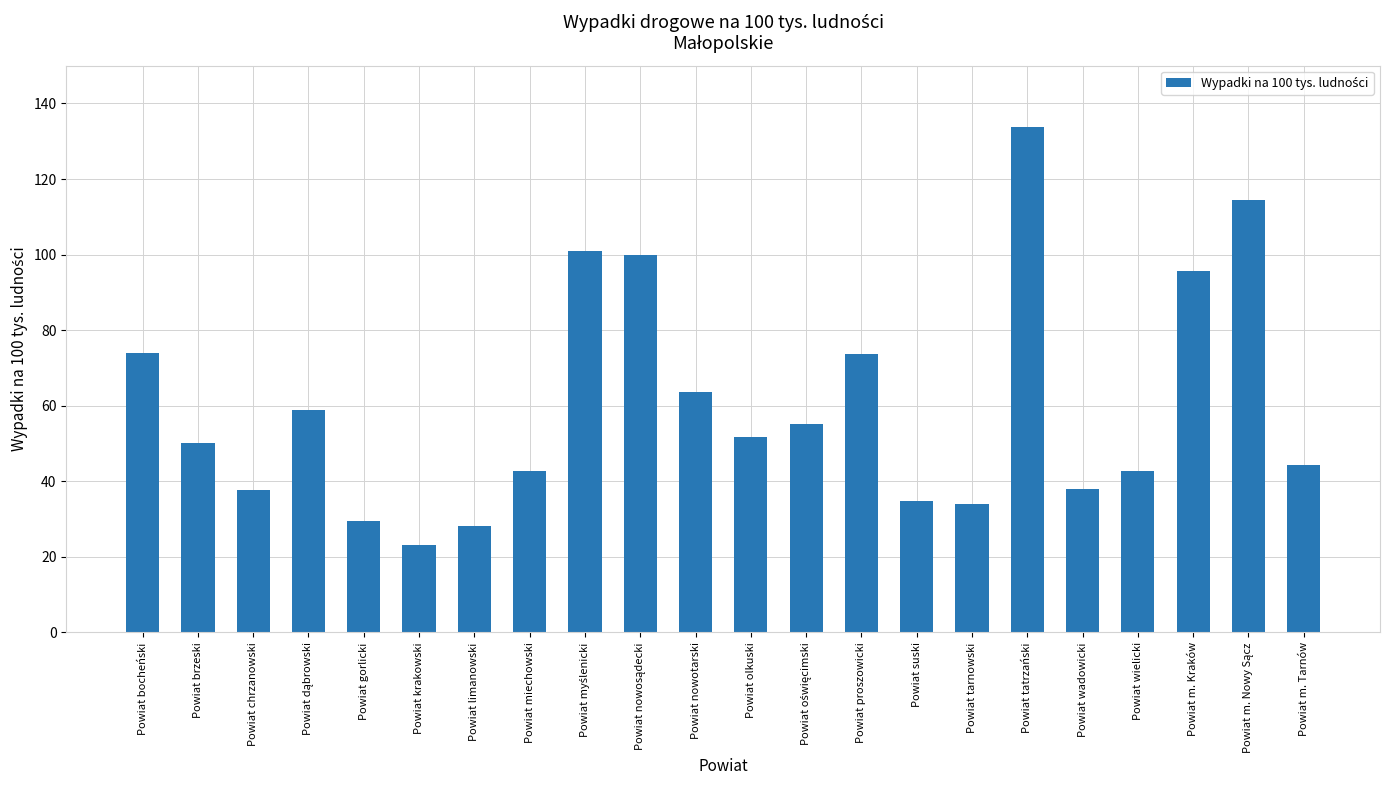

Approximately how many times larger is the value at Powiat tarnowski compared to Powiat krakowski?

1.5